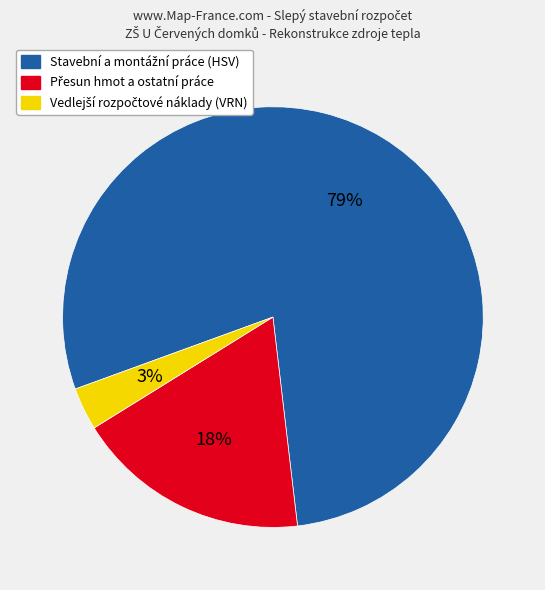

To the nearest percent, what is the average slice percentage?

33%